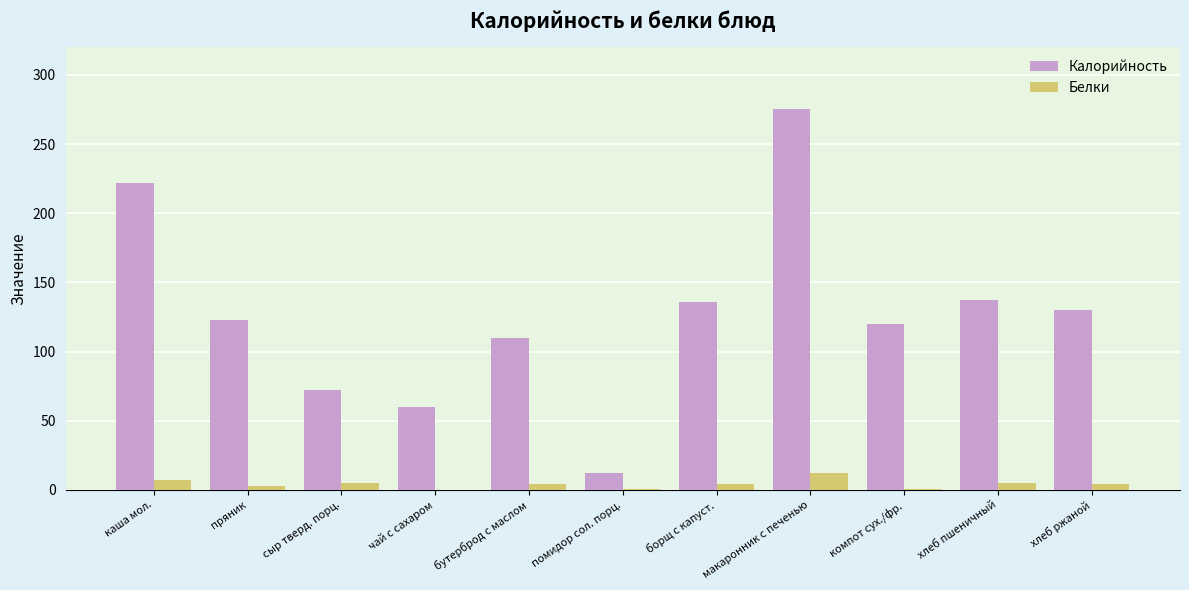

What are all the series names shown in the legend?

Калорийность, Белки